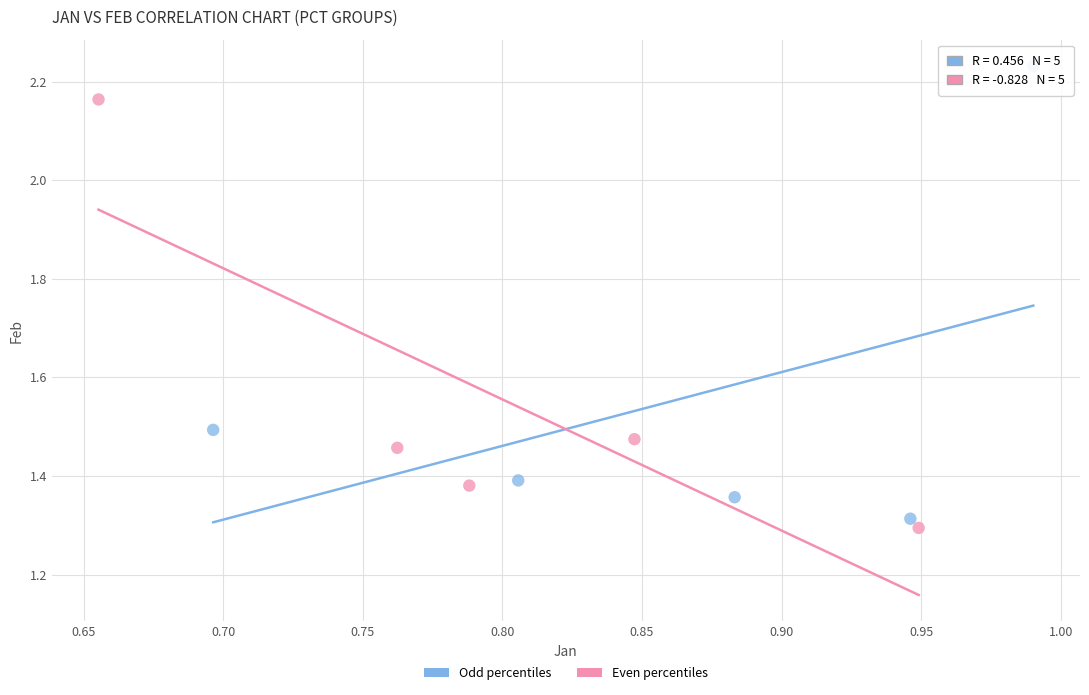

Which series has the largest Y range (max minus min)?

Odd percentiles